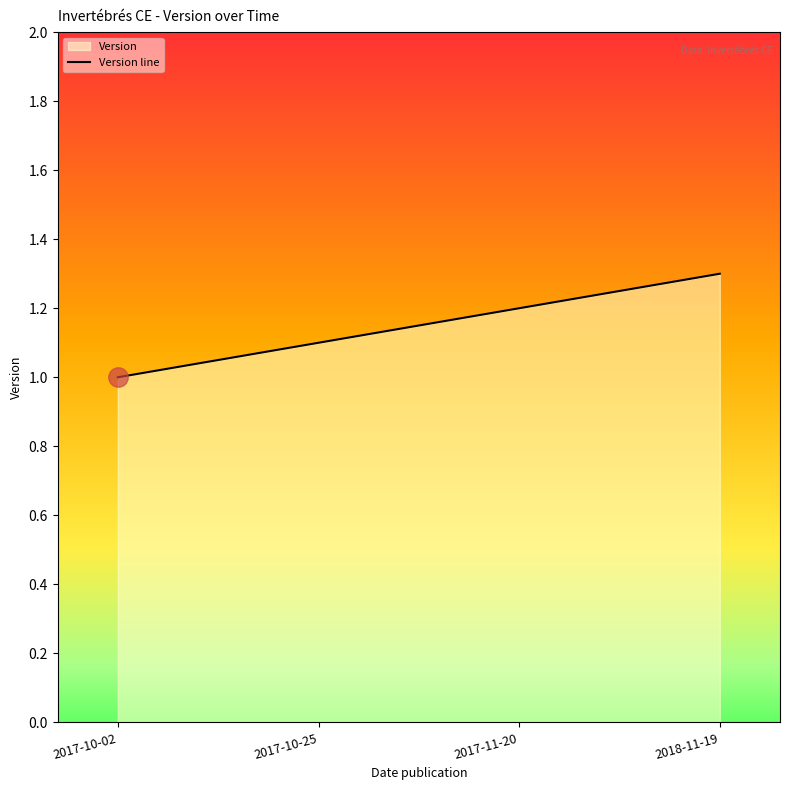

True or false: the data shows 1.3 at 2017-10-02.

False